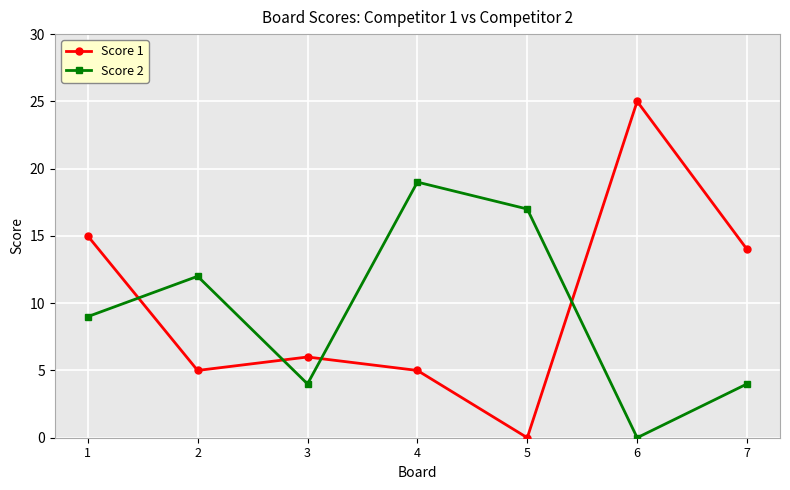

List the series in order of their peak value, lowest first.

Score 2, Score 1